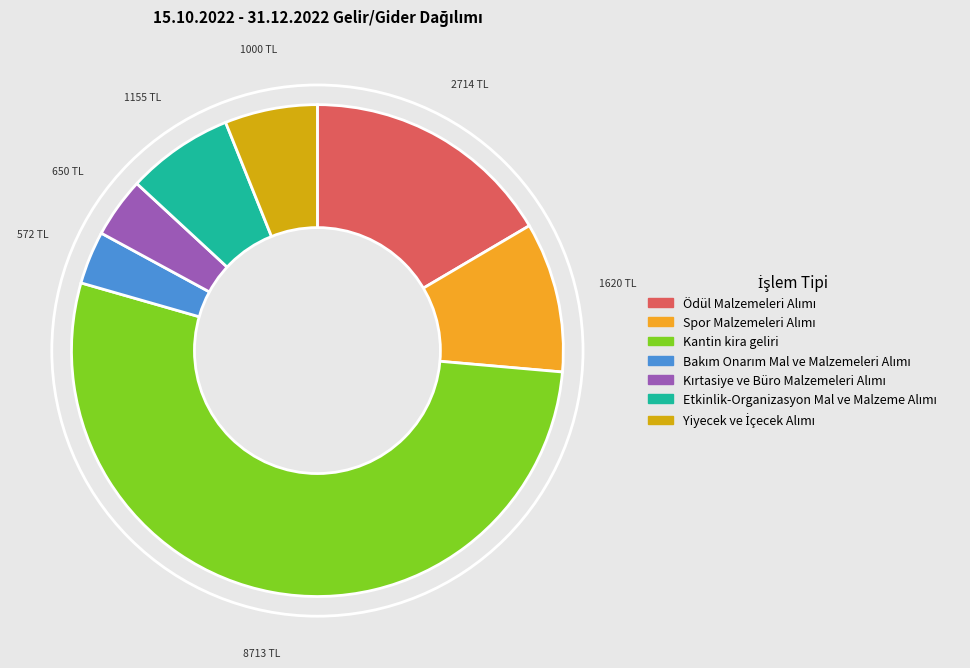

How many slices are in this pie chart?

7